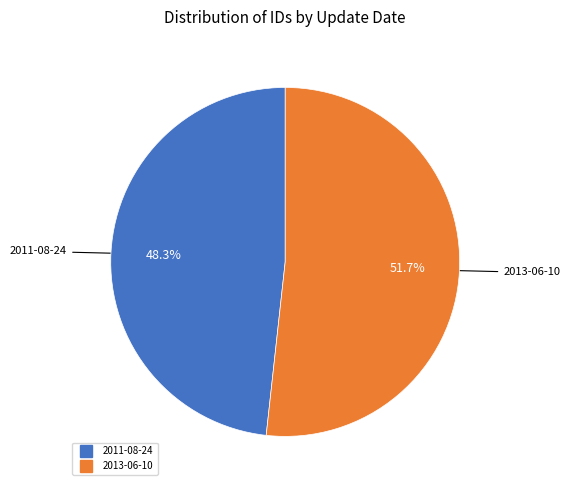

Which slice is the smallest?

2011-08-24